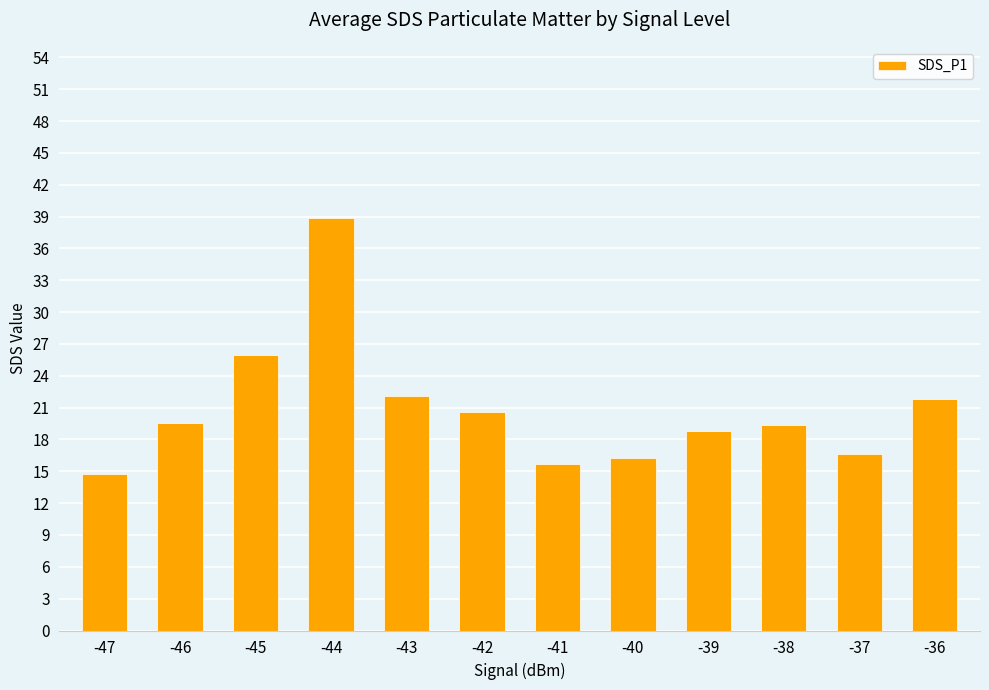

What is the value of the 11th bar from the left?

16.7